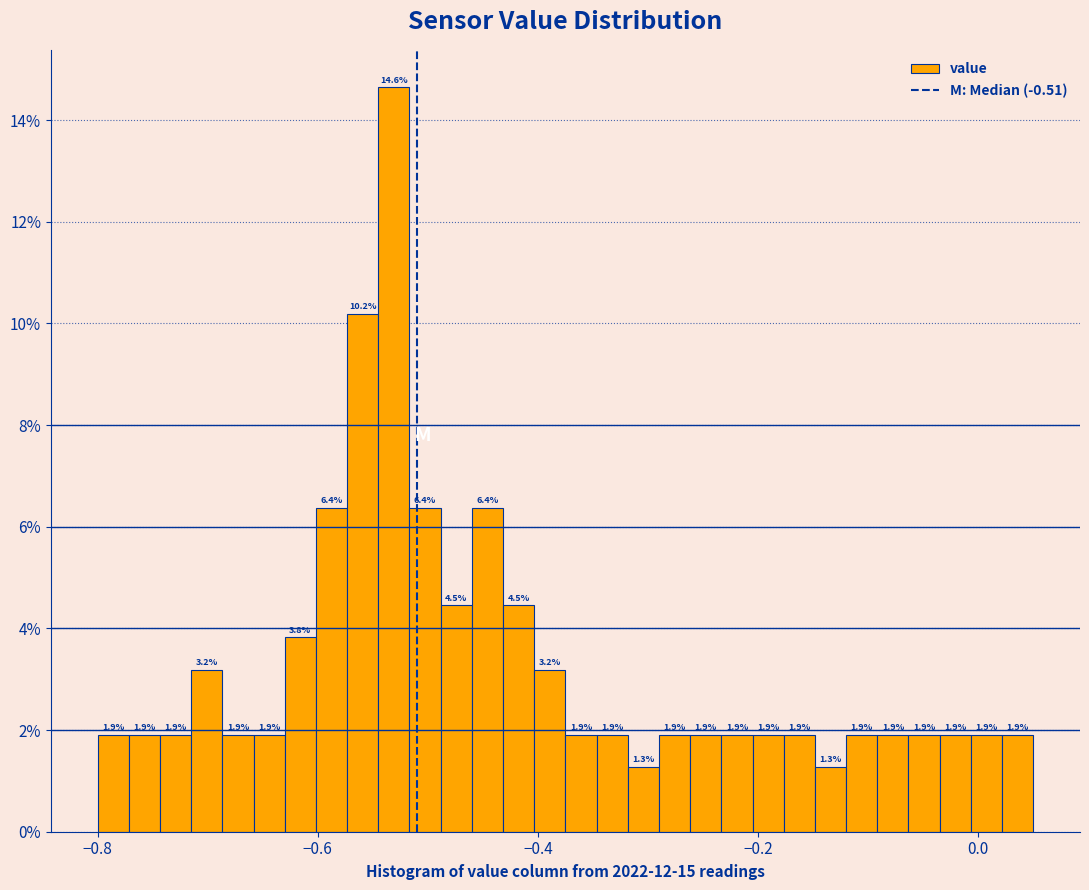

Around what value on the x-axis is the tallest bar? Give the approximate position of its centre, as read against the axis.

-0.54